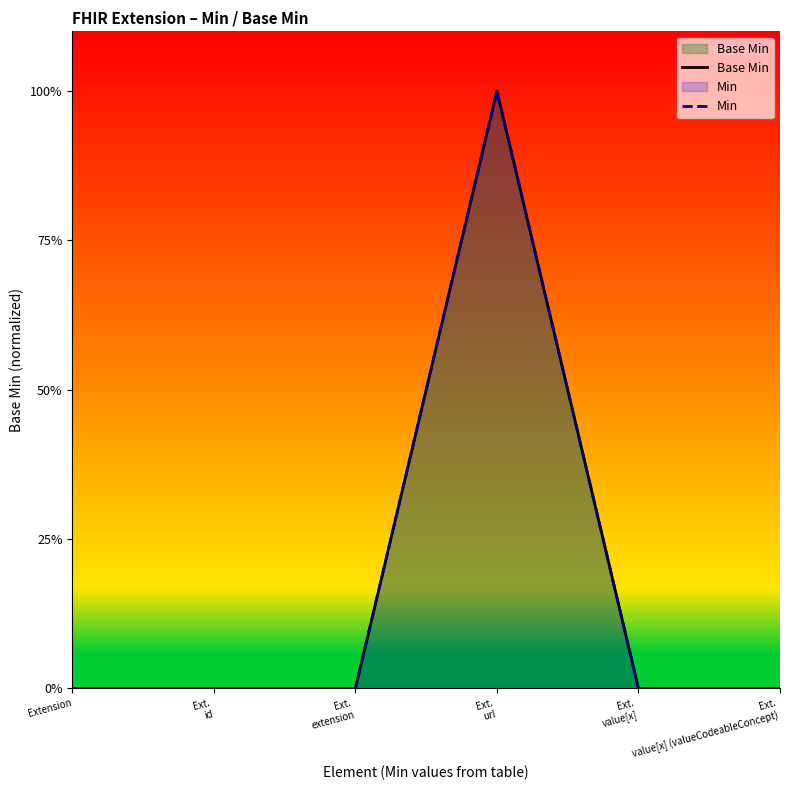

Where is Min nearest to the value 0?

Extension